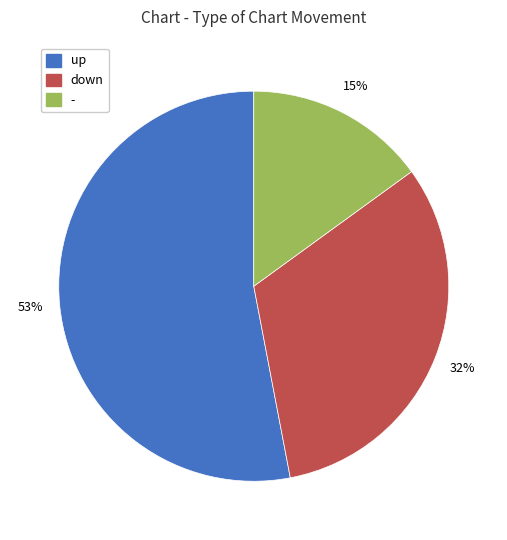

To the nearest percent, what is the difference between the largest and smallest slice percentages?

38%